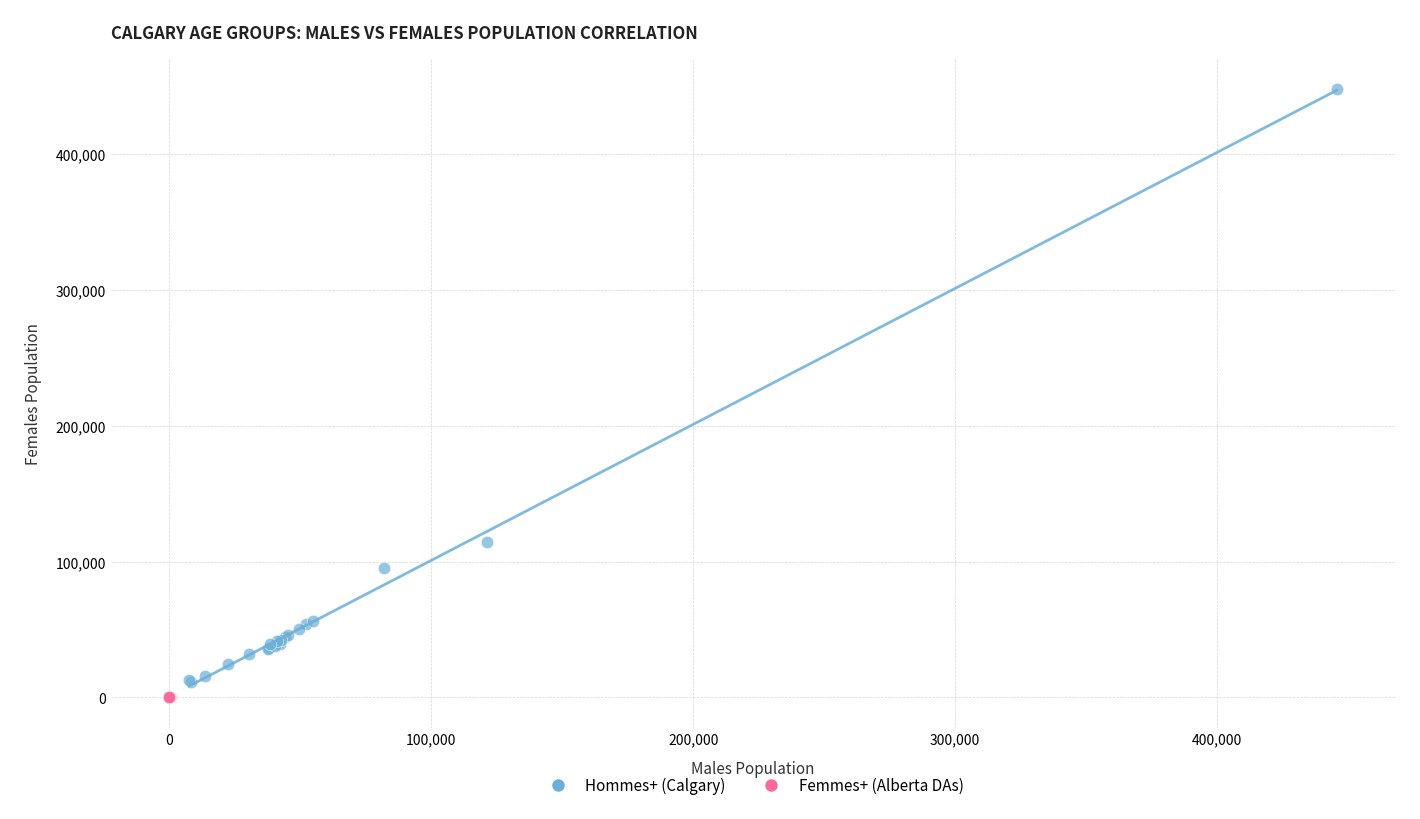

Which series contains the highest Y value?

Hommes+ (Calgary)